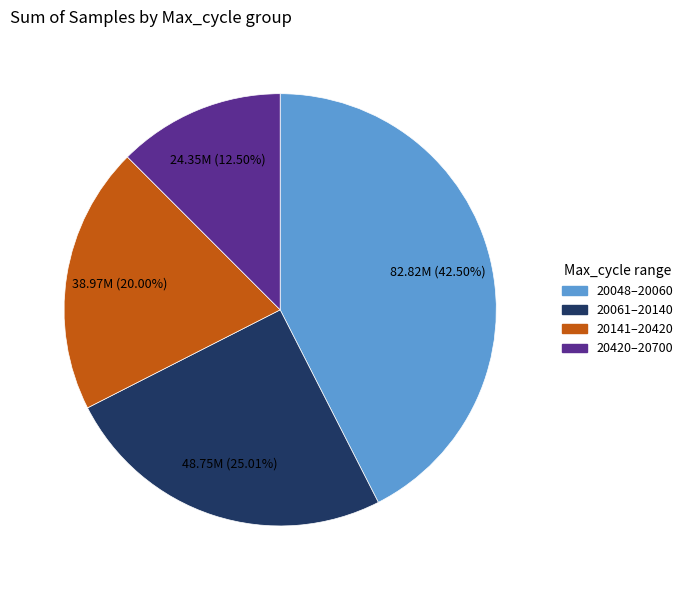

Is there a majority slice in this chart?

No